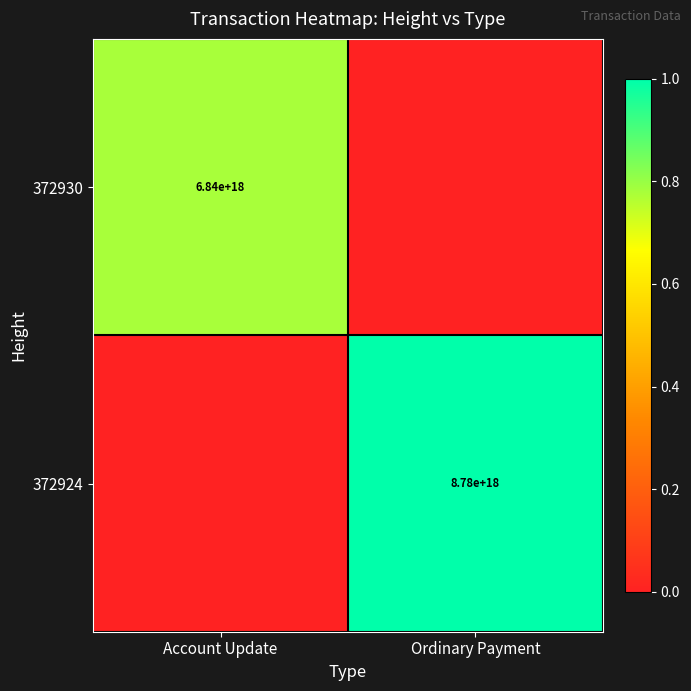

The value of 372930 at Account Update is 3288444738155833344. True or false?

False